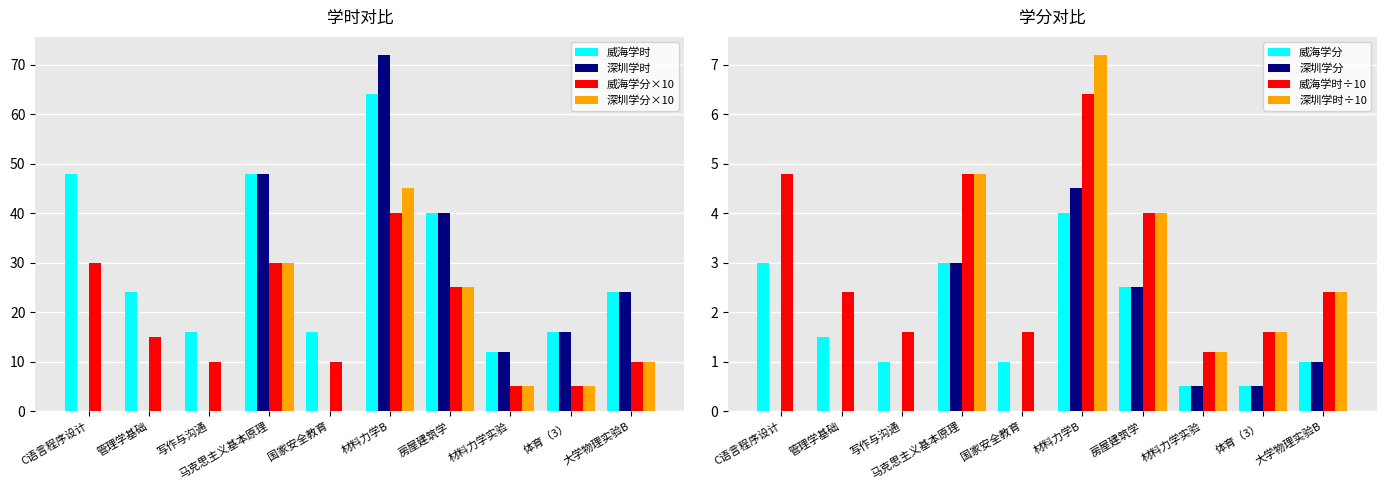

What is the difference between the 威海学时 values at 材料力学实验 and 房屋建筑学?

28